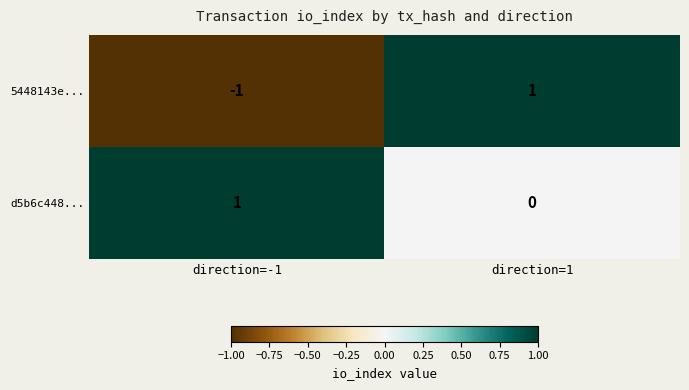

The value of d5b6c448... at direction=1 is 0. True or false?

True